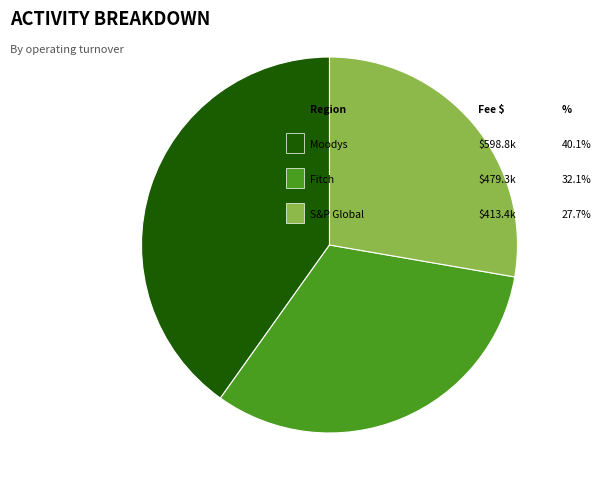

Is there any slice that represents more than half of the pie?

No